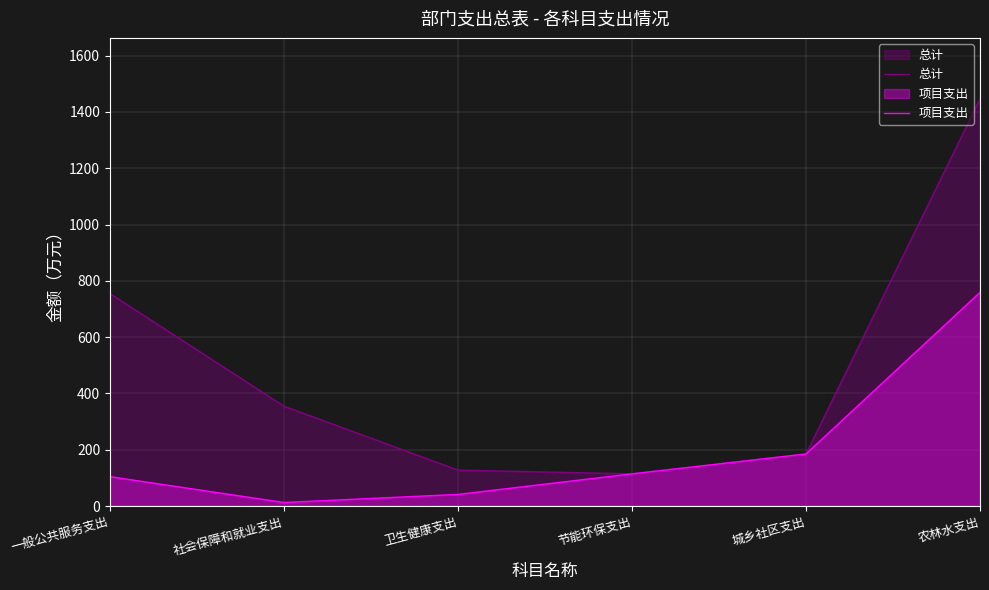

What is the difference between the highest and lowest values at 卫生健康支出?

86.3